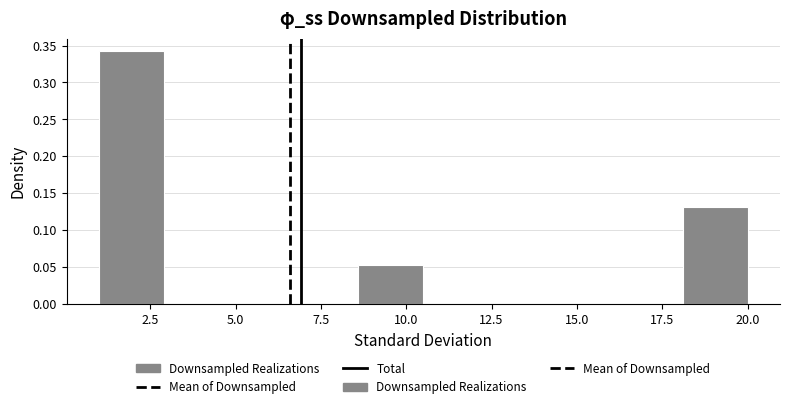

Around what value on the x-axis is the tallest bar? Give the approximate position of its centre, as read against the axis.

2.0